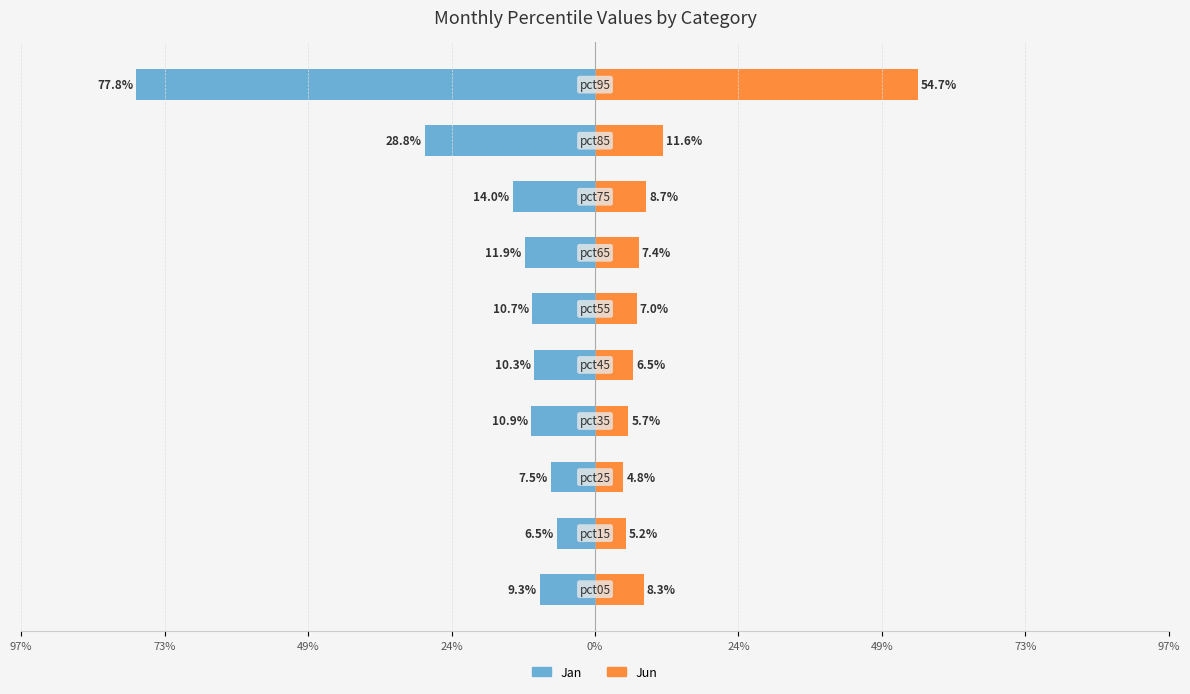

Which series has the widest spread of values?

Jan